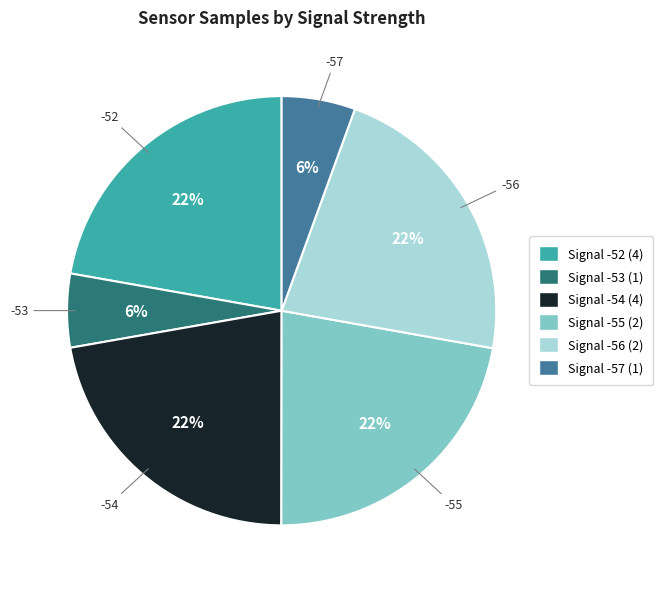

To the nearest percent, what is the average slice percentage?

17%